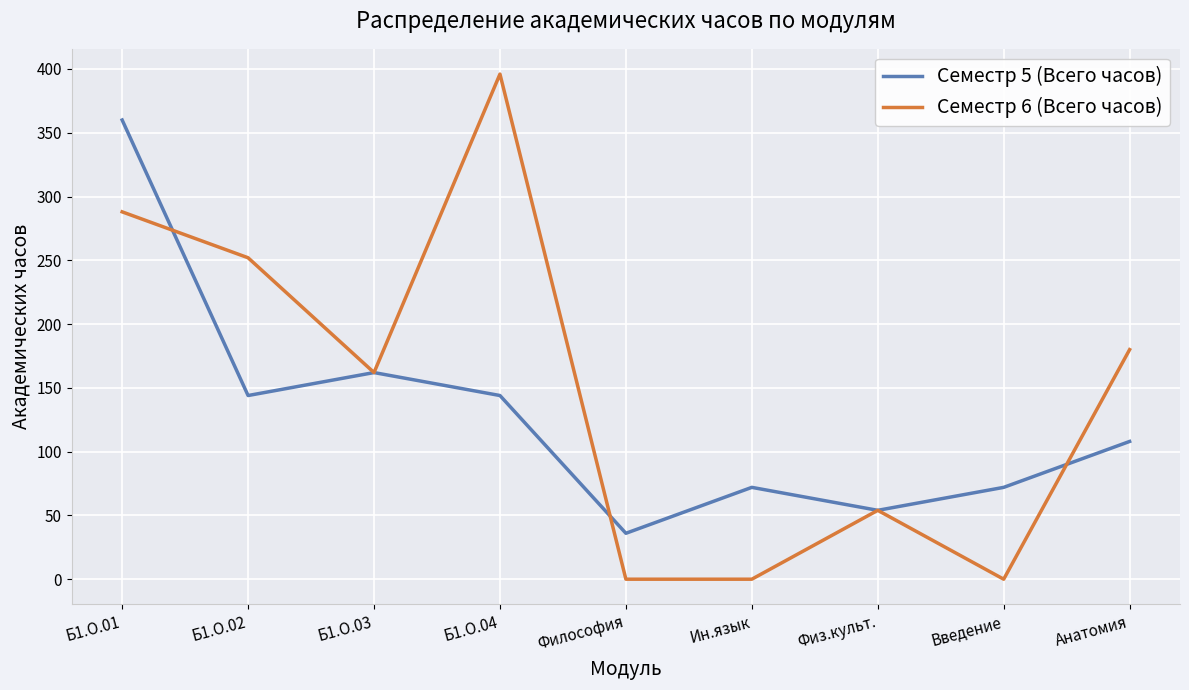

The value of Семестр 5 (Всего часов) at Б1.О.03 is 162. True or false?

True